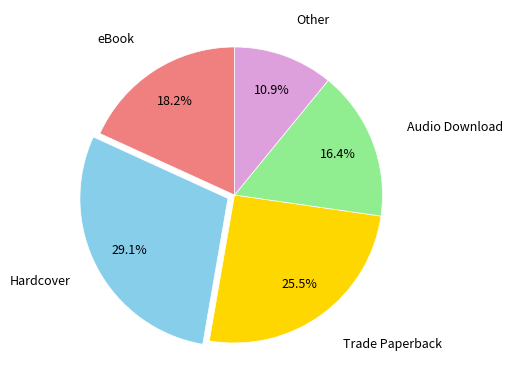

Do Audio Download and Trade Paperback together represent more than half of the pie?

No